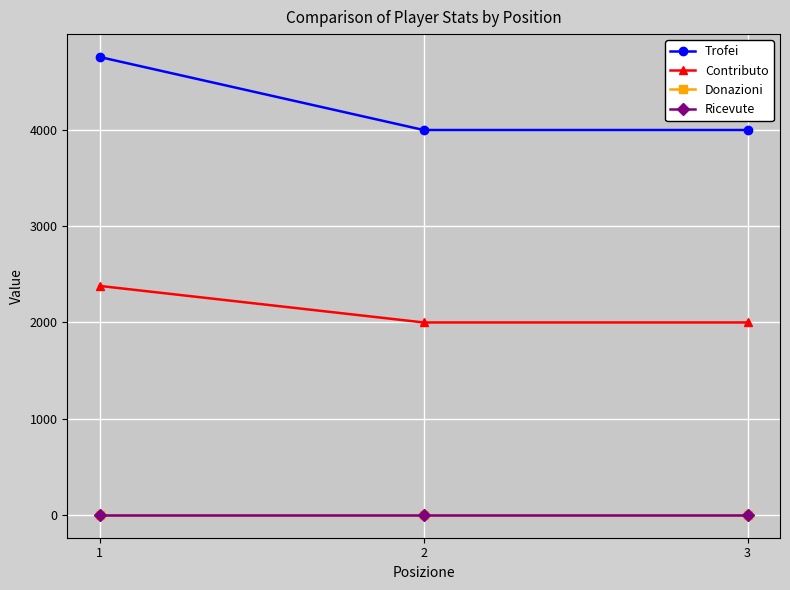

Is this an area chart (filled region under the line)?

No